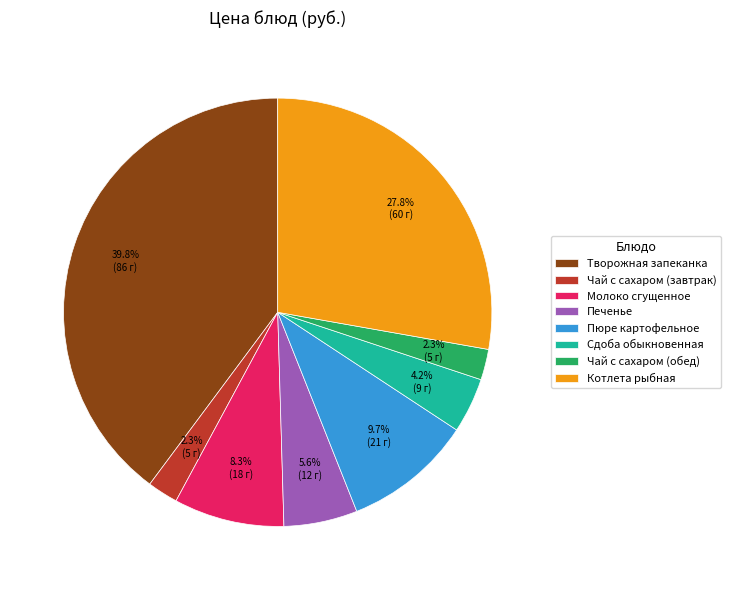

Does Сдоба обыкновенная account for over 50% of the chart?

No